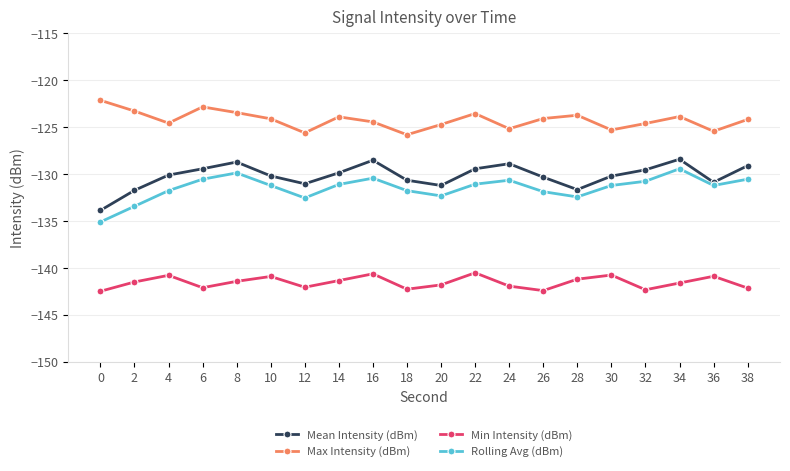

True or false: Min Intensity (dBm) has a value of -140.5 at 22.

True